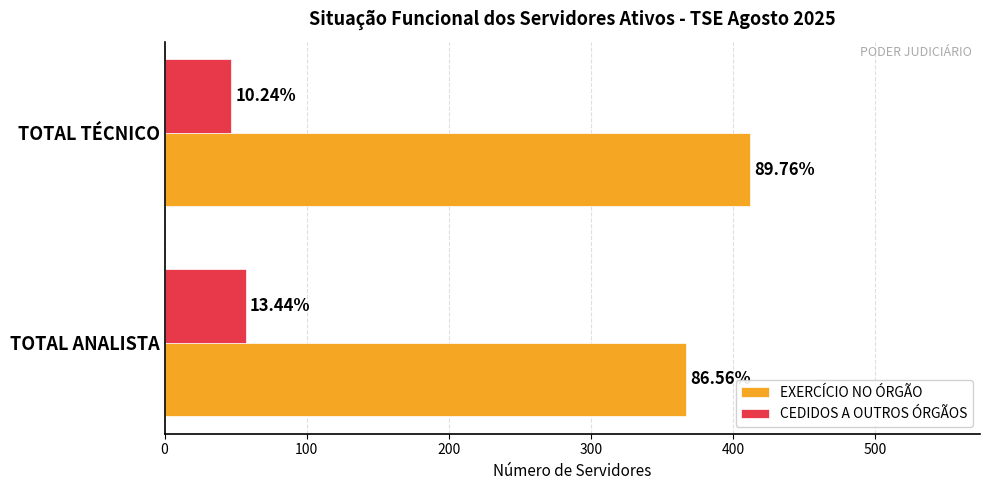

What are all the series names shown in the legend?

EXERCÍCIO NO ÓRGÃO, CEDIDOS A OUTROS ÓRGÃOS